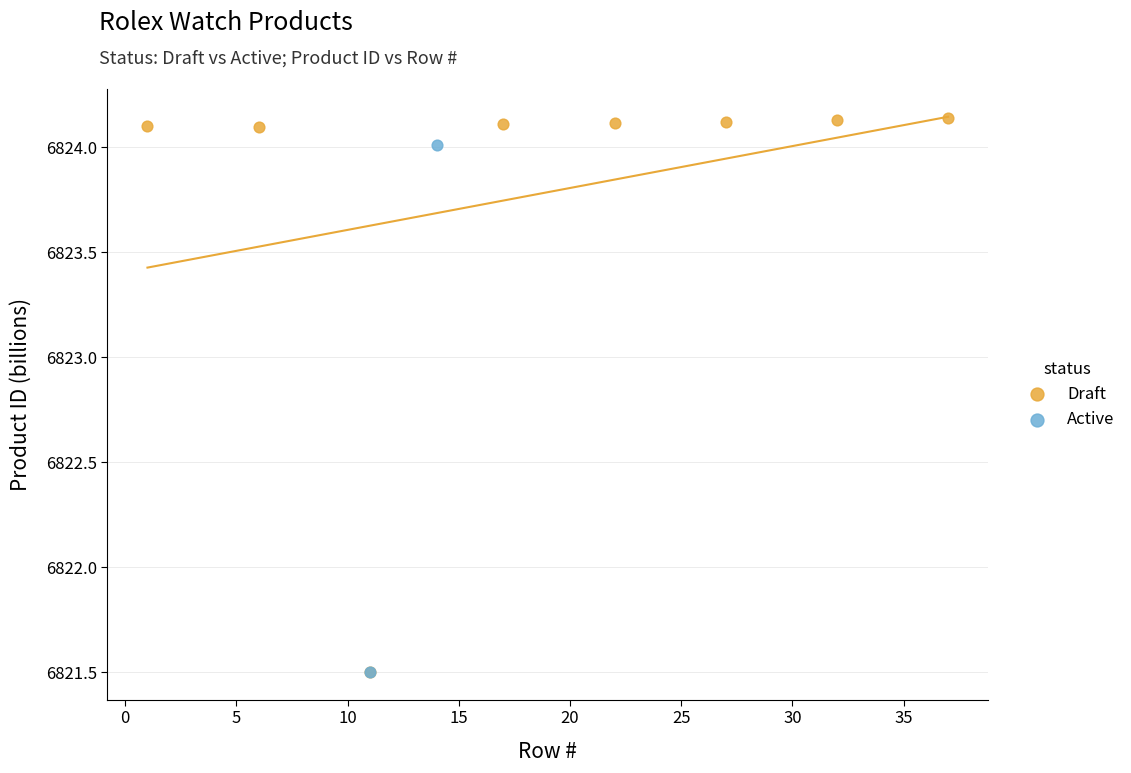

What are all the series names shown in the legend?

Draft, Active